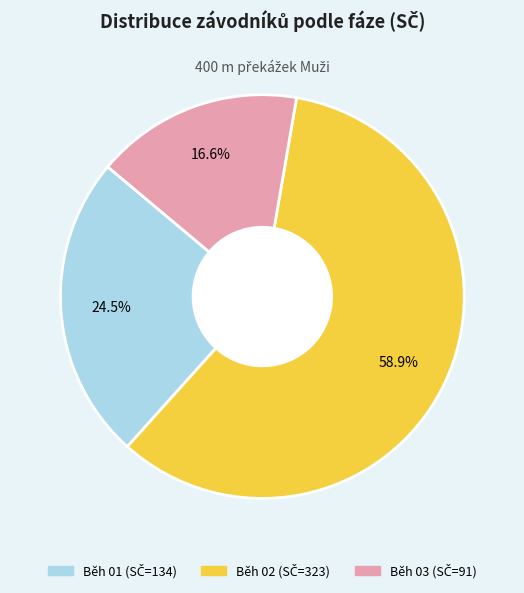

Between Běh 03 and Běh 02, which is larger?

Běh 02